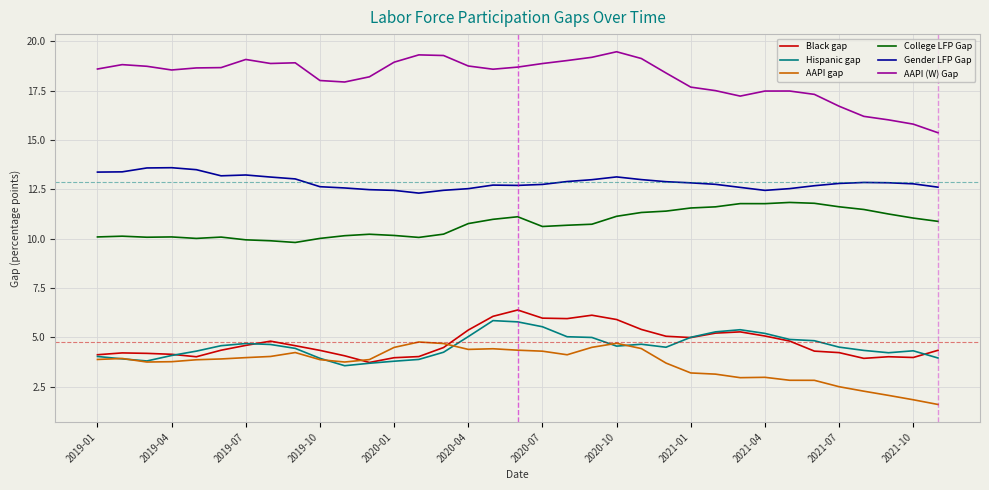

Which series has the largest range (max minus min)?

AAPI (W) Gap